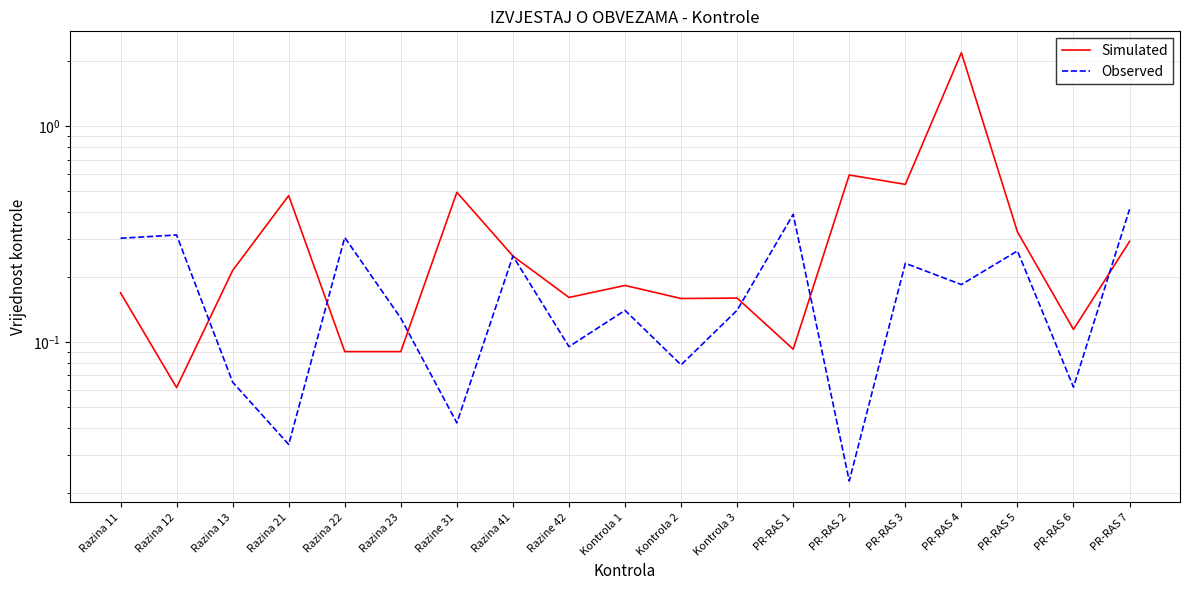

How many categories are shown in the chart?

19